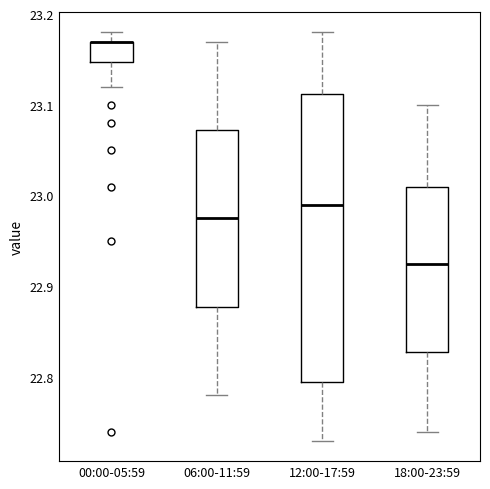

Where does the lower whisker of the box for 12:00-17:59 end on the y-axis? The values are not printed on the chart, so give them approximately, as read against the axis.

22.73